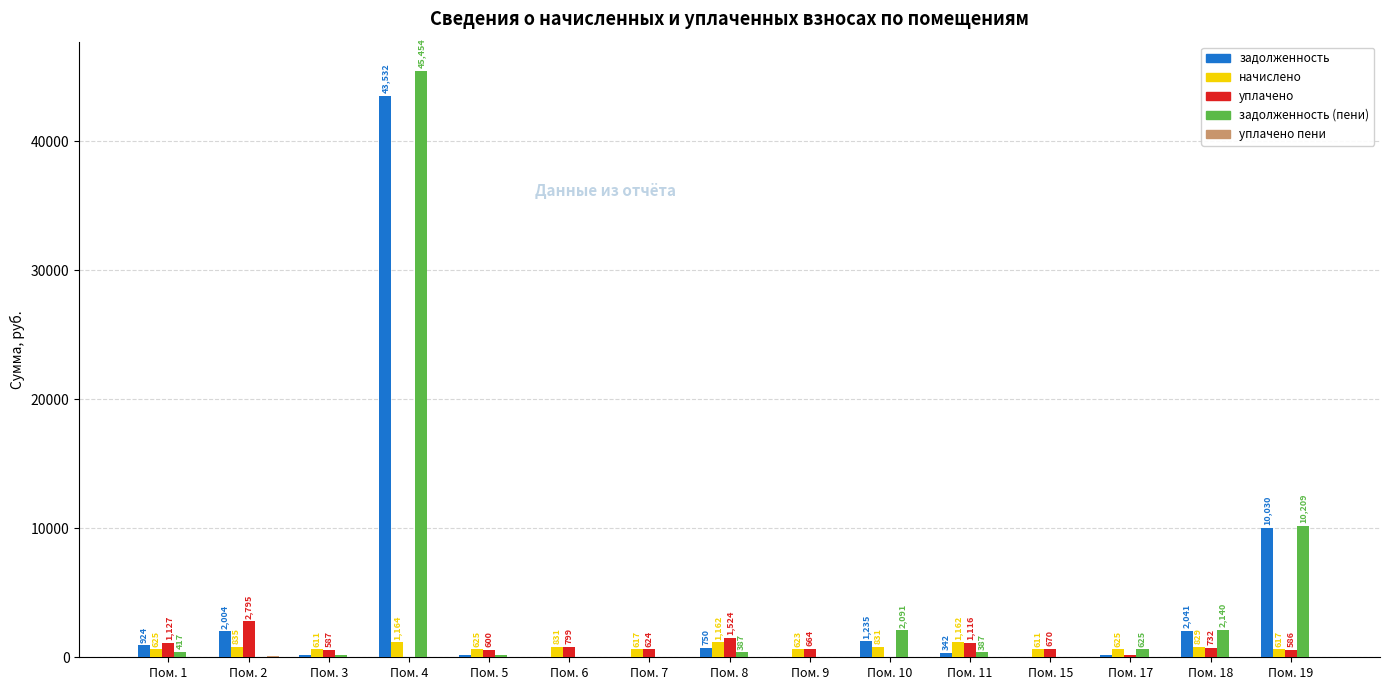

At which category is the sum across all series the highest?

Пом. 4